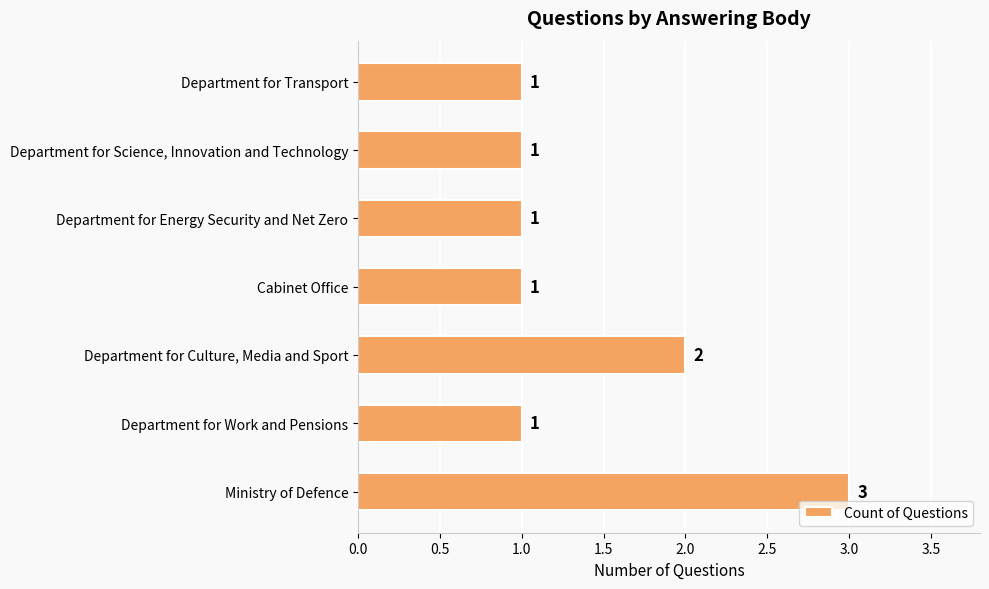

Approximately how many times larger is the value at Cabinet Office compared to Department for Culture, Media and Sport?

0.5